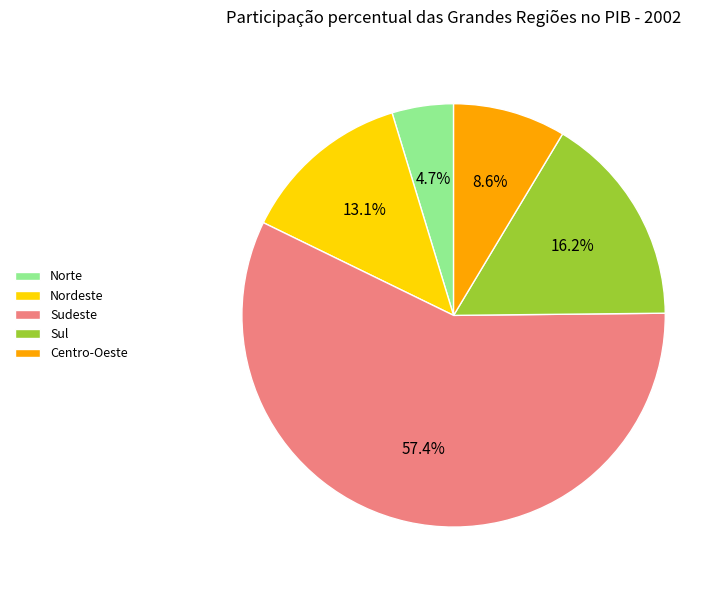

True or false: Norte accounts for 15% of the total.

False